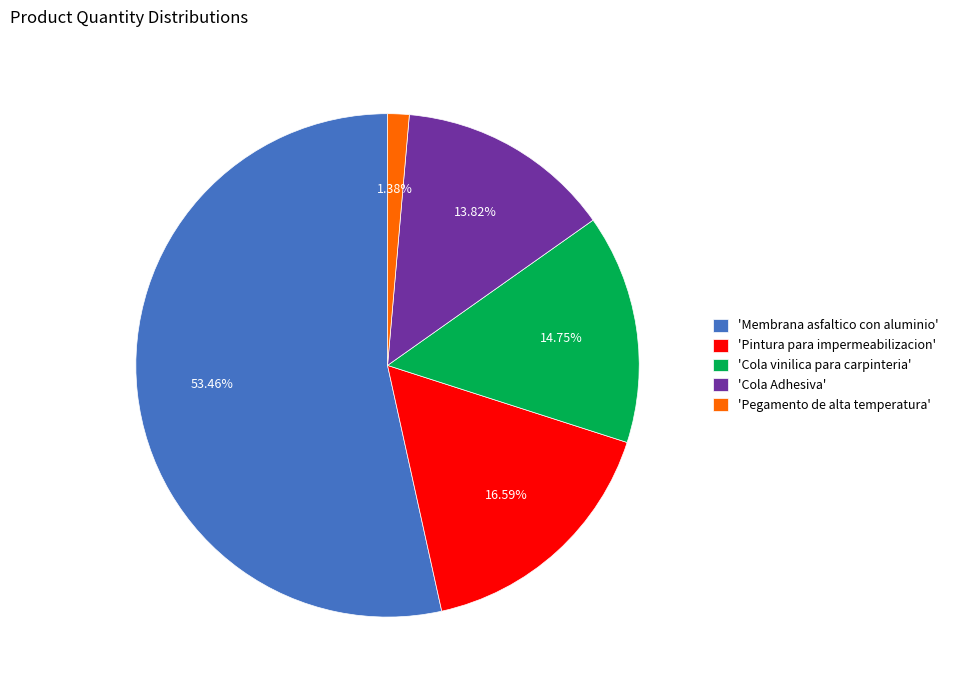

Which slice is the smallest?

'Pegamento de alta temperatura'